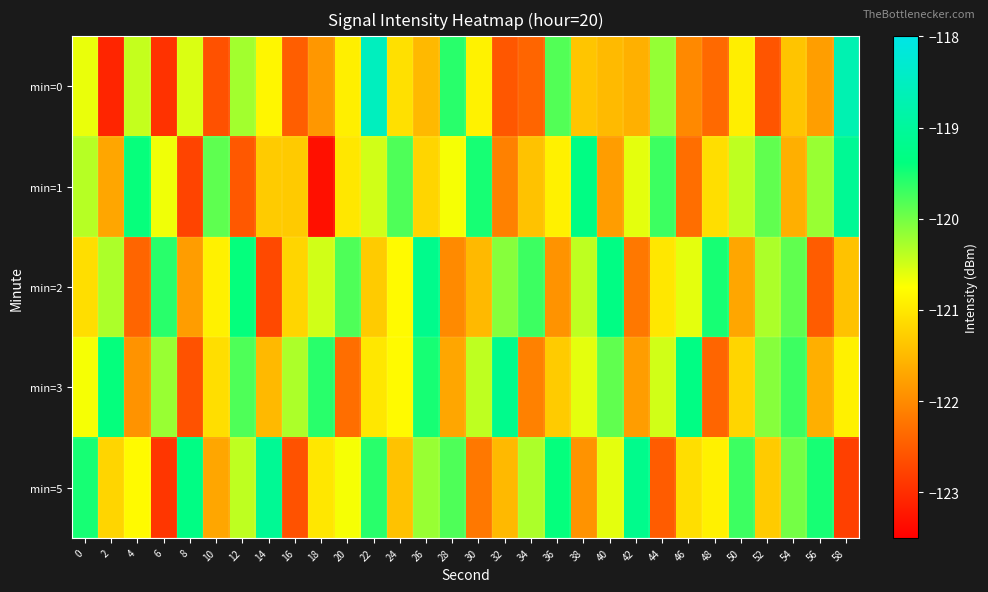

At which category is the sum across all series the highest?

22